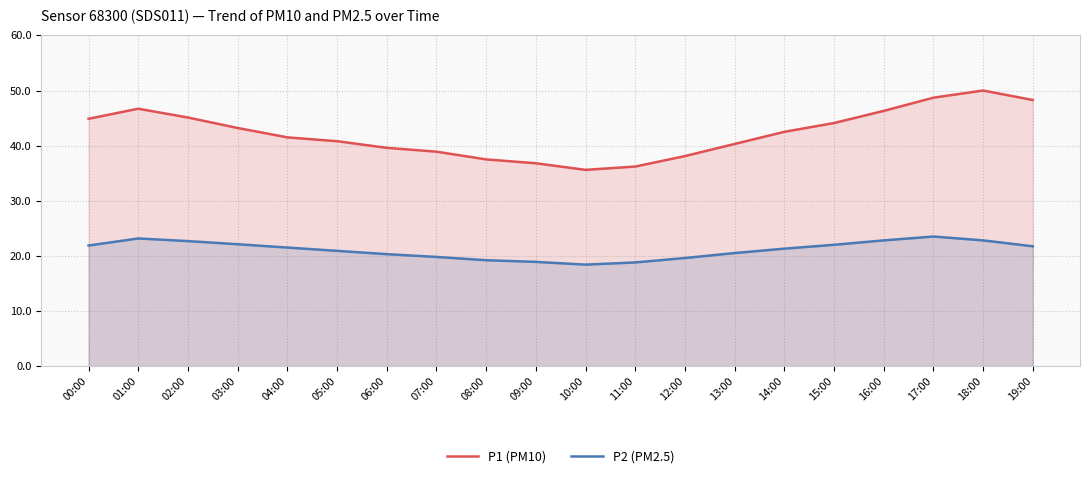

What is the label of the 4th point from the left?

03:00